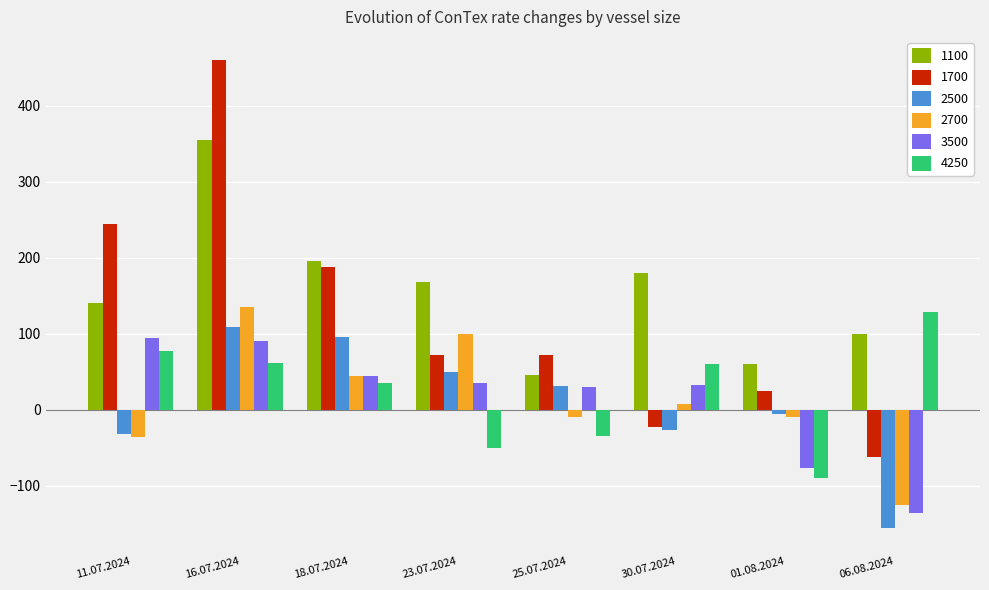

What is the sum of all 2700 values?

109